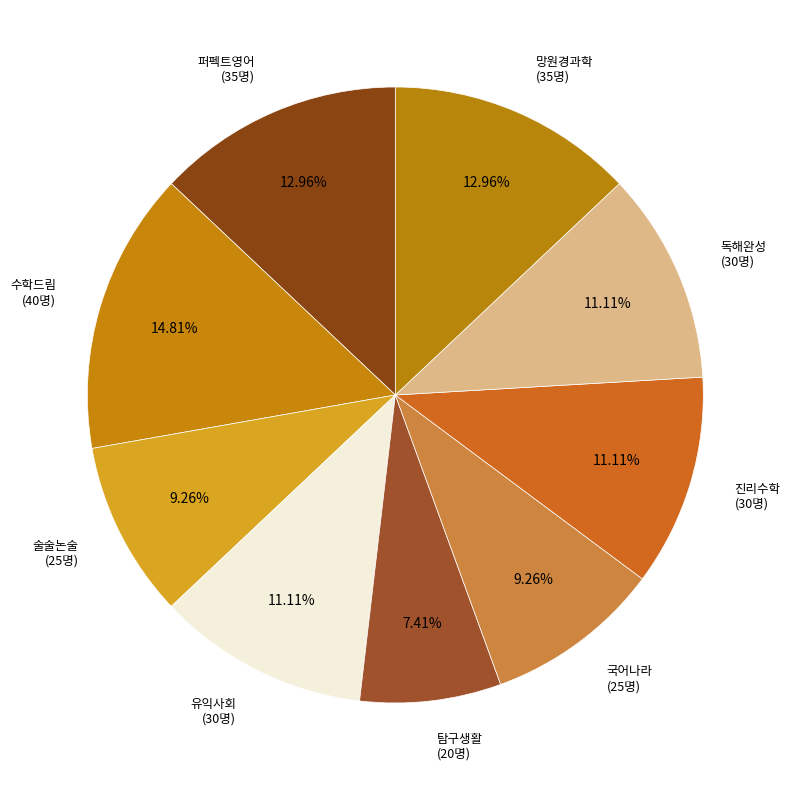

To the nearest percent, what percentage of the pie is 독해완성?

11%